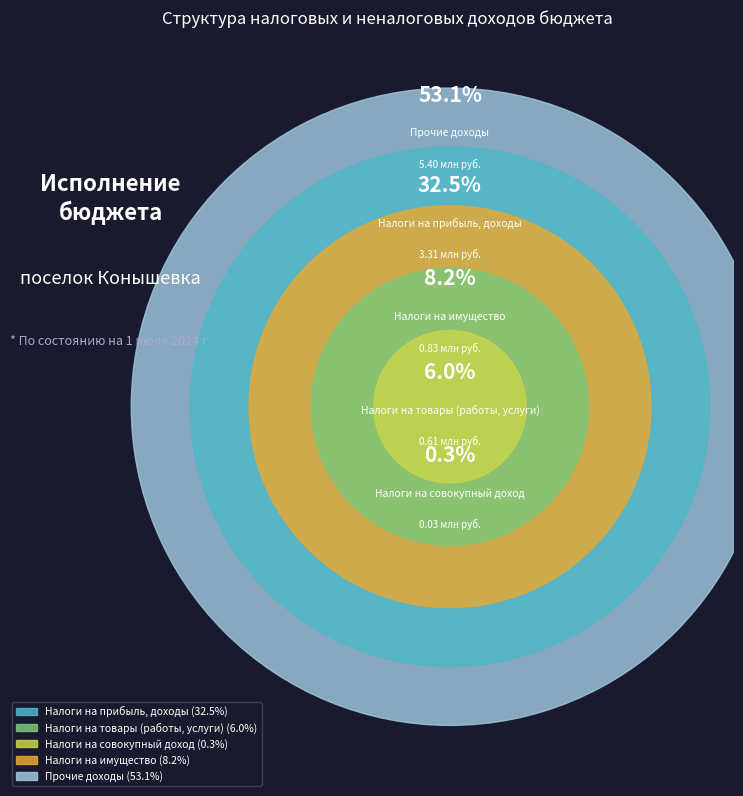

To the nearest percent, what is the average slice percentage?

20%